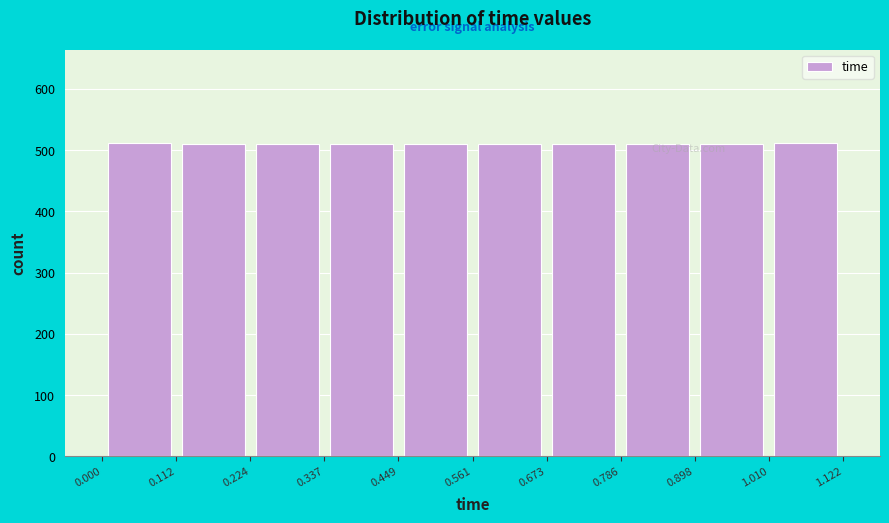

Reading left to right, list every bar in this chart as the range it spans on the x-axis followed by its height. The values are not printed on the chart, so give them approximately, as read against the axis.

0.000 to 0.112: 510
0.112 to 0.224: 510
0.224 to 0.337: 510
0.337 to 0.449: 510
0.449 to 0.561: 510
0.561 to 0.673: 510
0.673 to 0.786: 510
0.786 to 0.898: 510
0.898 to 1.010: 510
1.010 to 1.122: 510